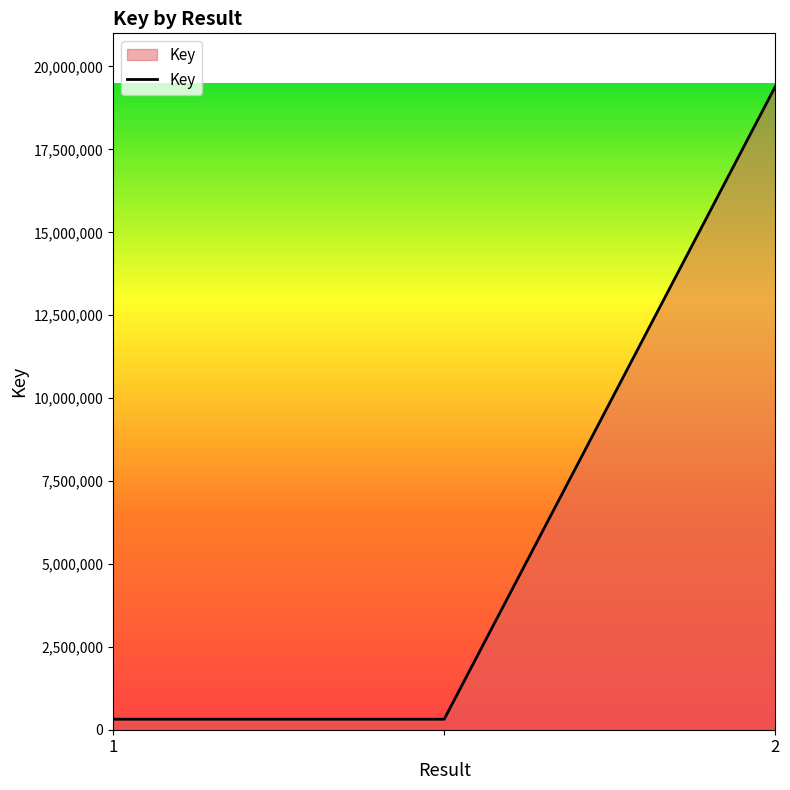

How many lines are shown in the chart?

1